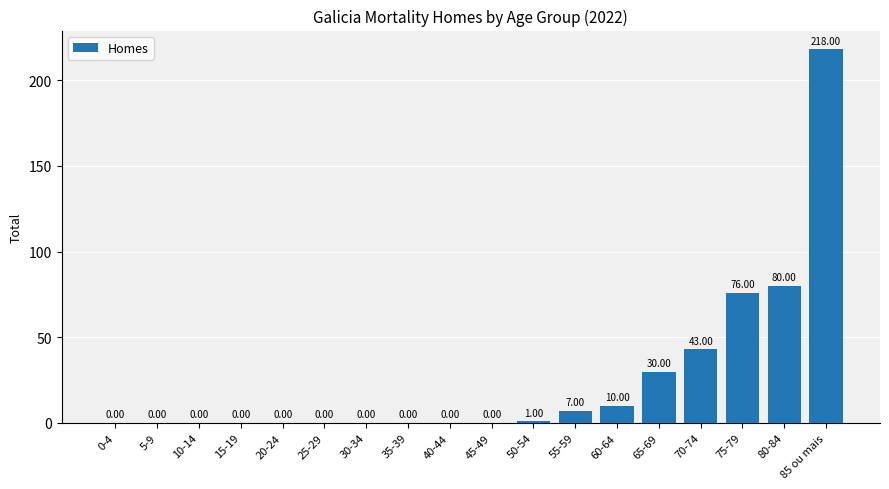

Which category has the highest value across all series?

85 ou mais